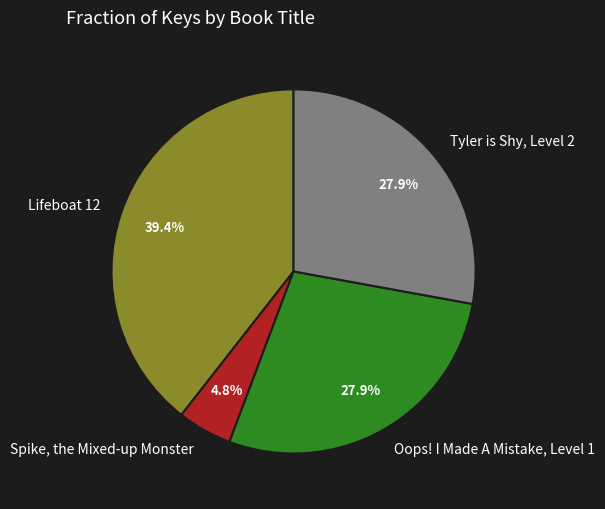

To the nearest percent, what is the combined percentage of Tyler is Shy, Level 2 and Lifeboat 12?

67%